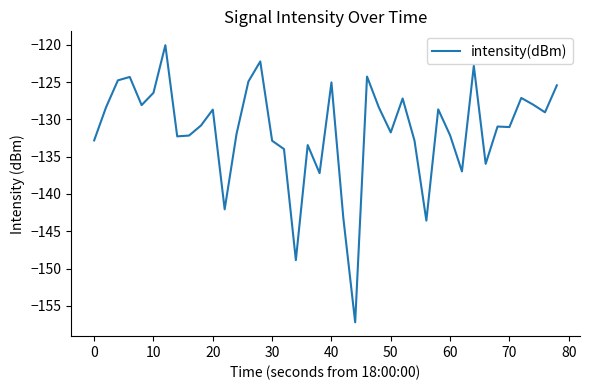

What is the difference between the maximum and minimum values?

37.1